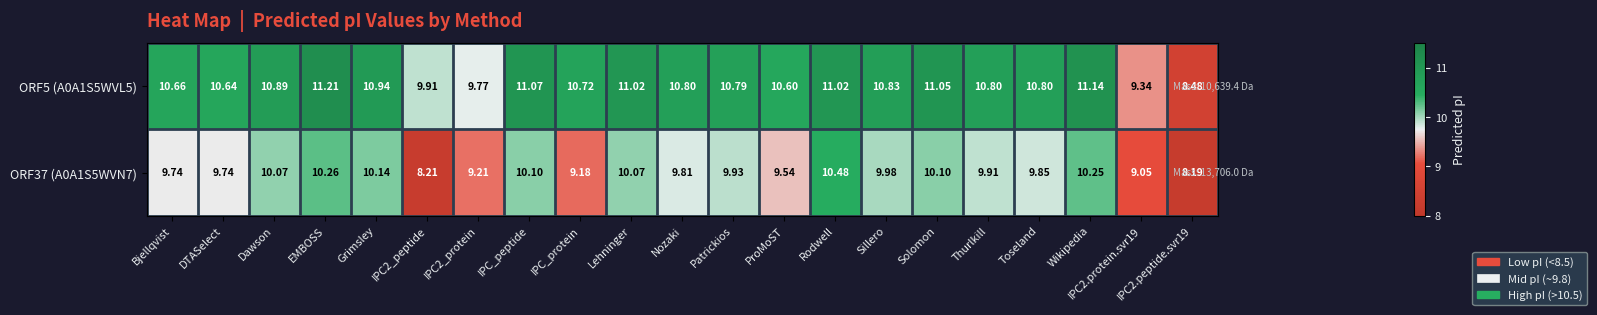

At which category is the sum across all series the highest?

Rodwell